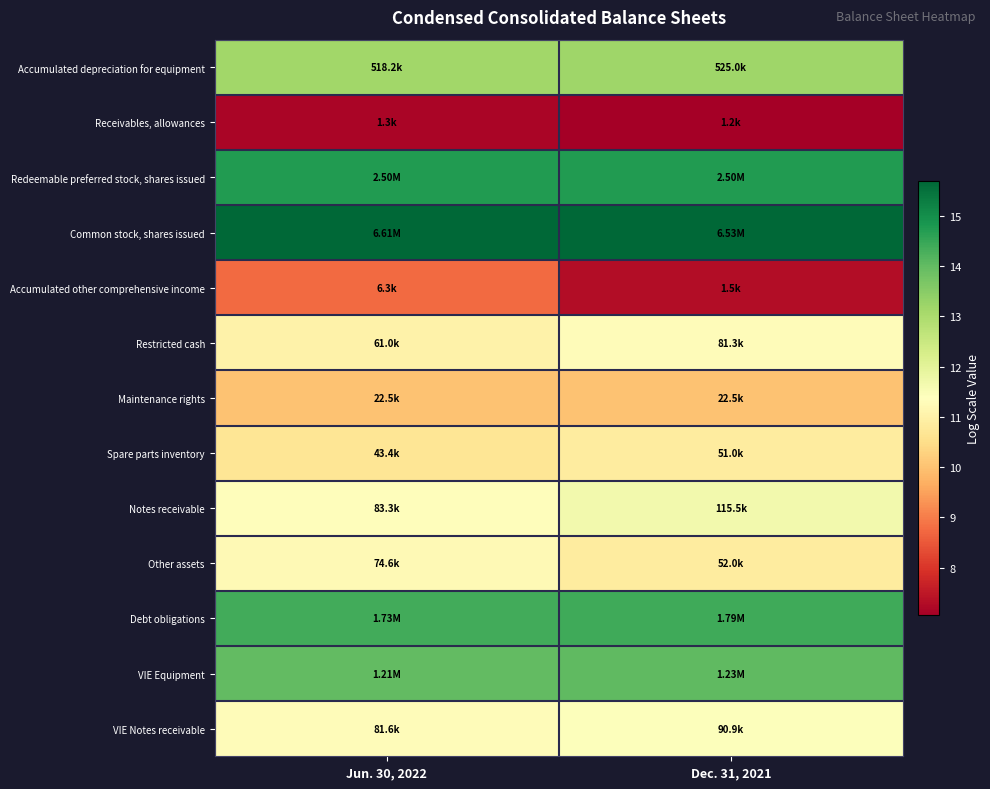

How many series are shown in this chart?

13